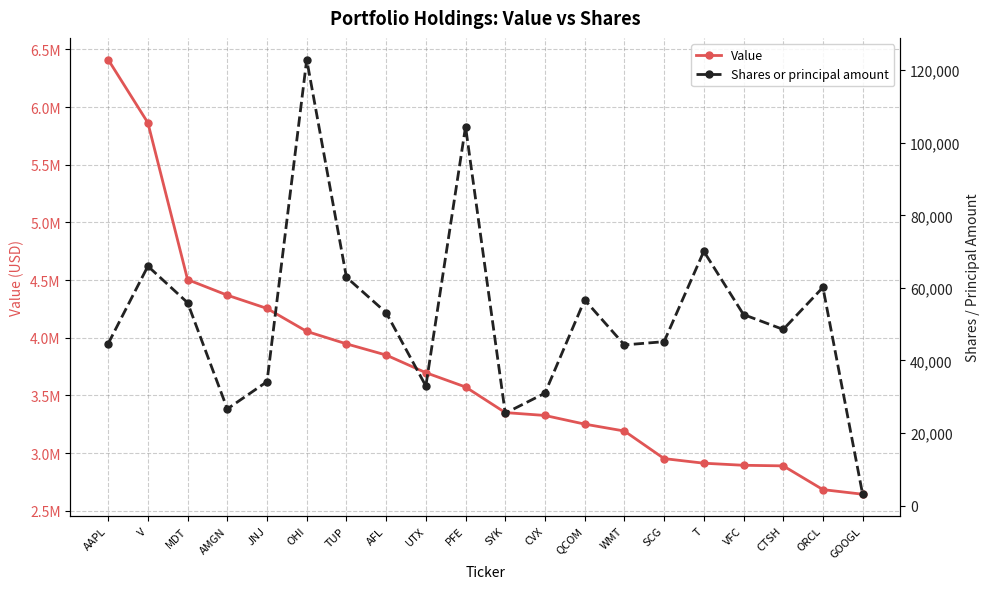

List the series in order of their peak value, highest first.

Value, Shares or principal amount